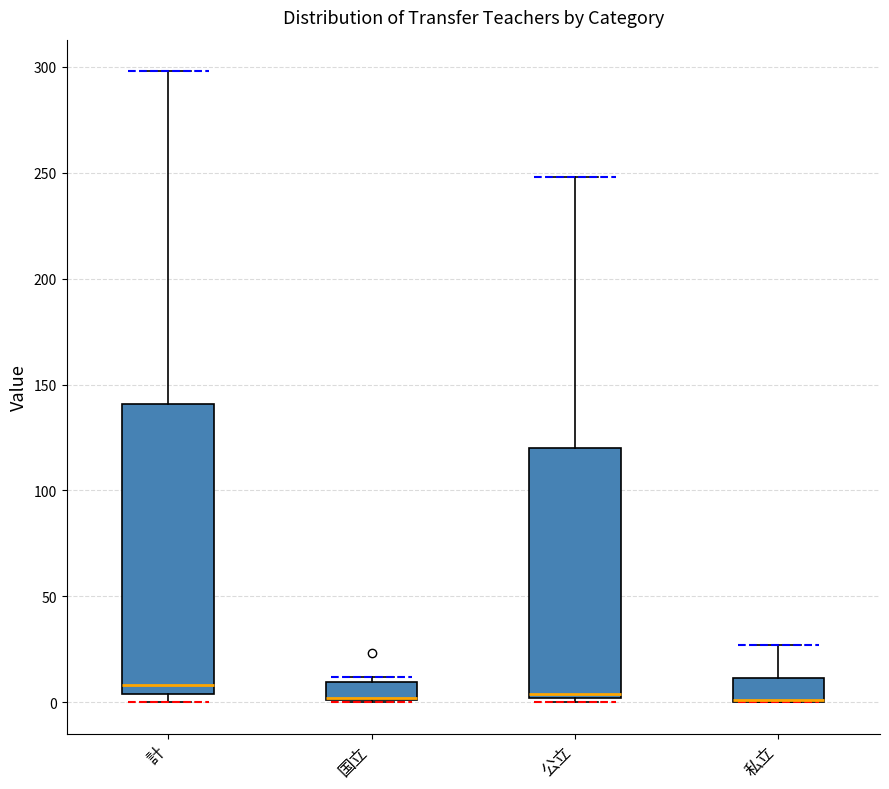

Comparing the boxes themselves (not the whiskers), which one is the tallest?

計